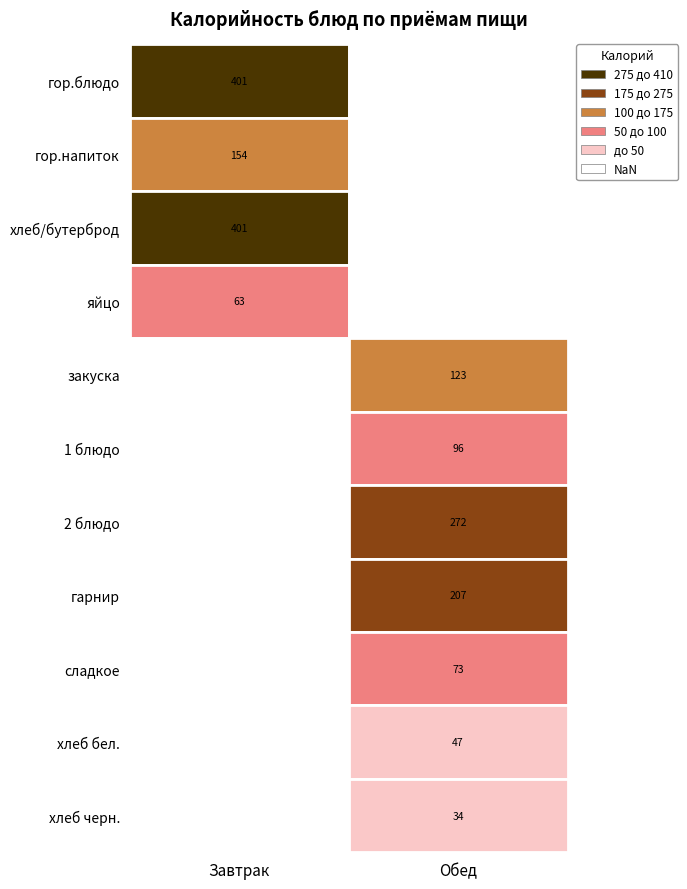

True or false: Завтрак has a value of 62.8 at яйцо.

True